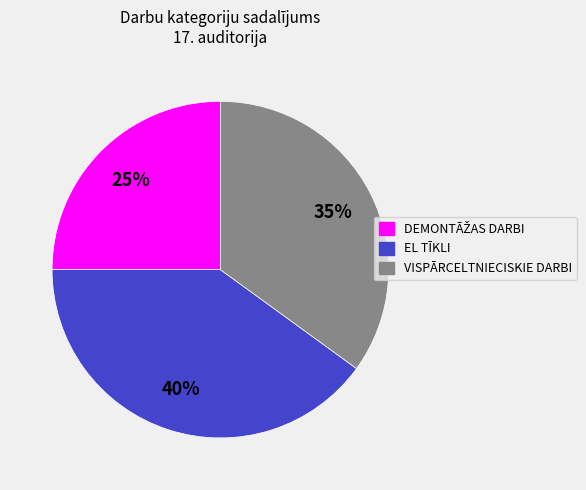

The EL TĪKLI slice represents 40% of the pie. True or false?

True